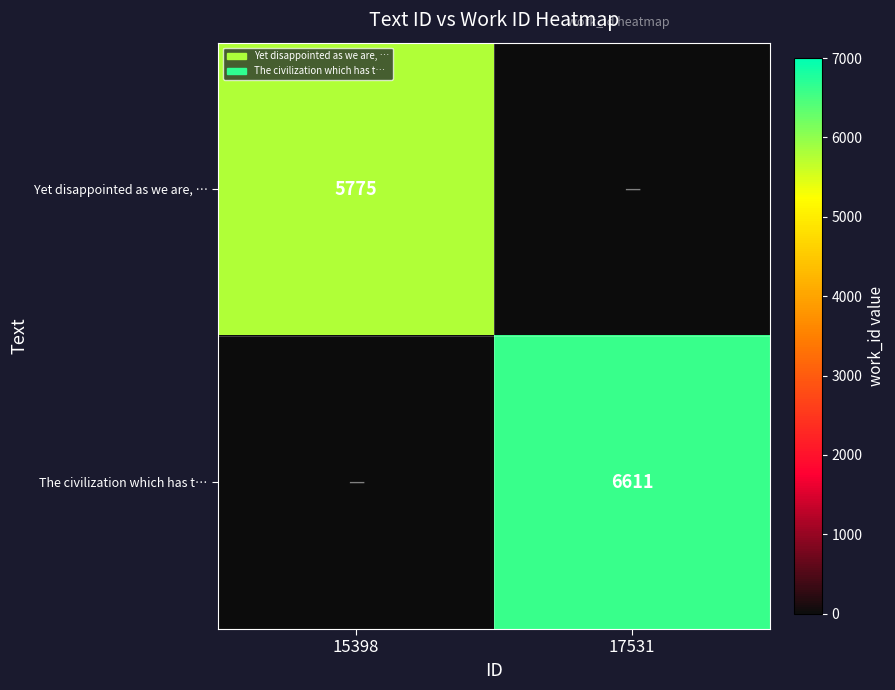

The value of The civilization which has t… at 17531 is 1633. True or false?

False